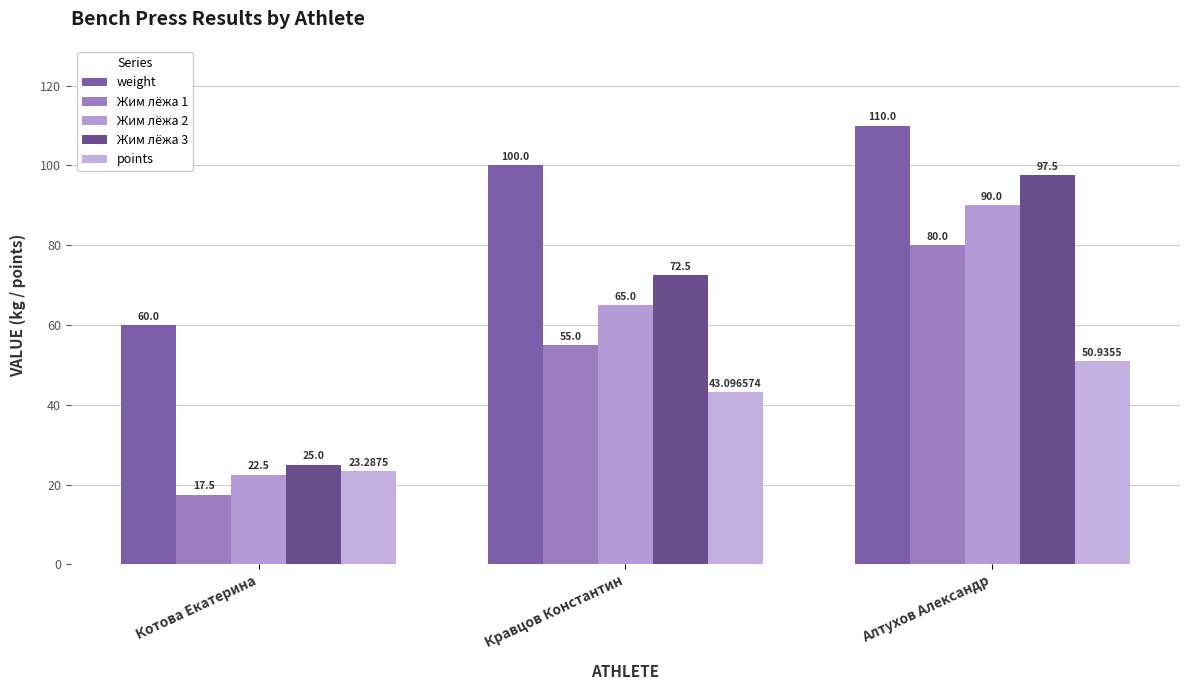

The Жим лёжа 3 series shows 72.5 at Кравцов Константин. True or false?

True